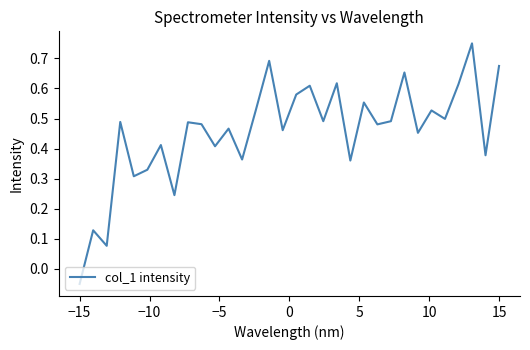

At which label is the value closest to 0?

−15